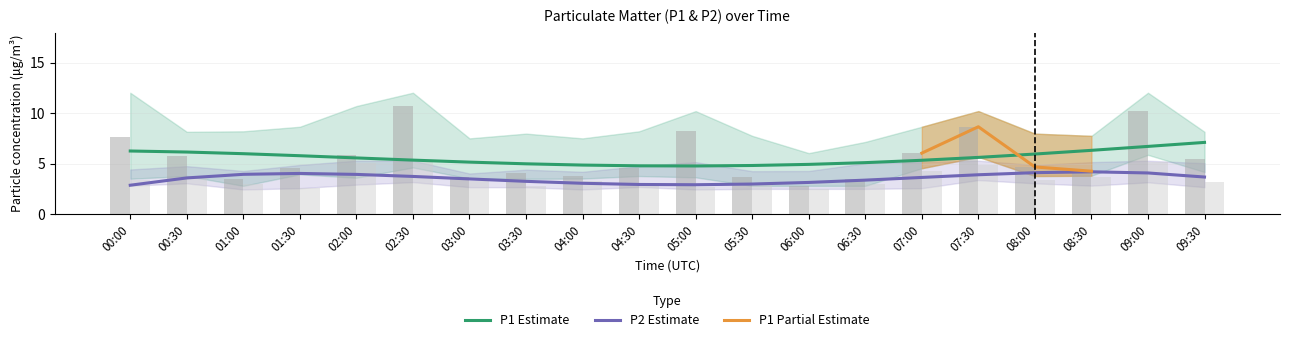

What is the maximum value for P1?

10.7